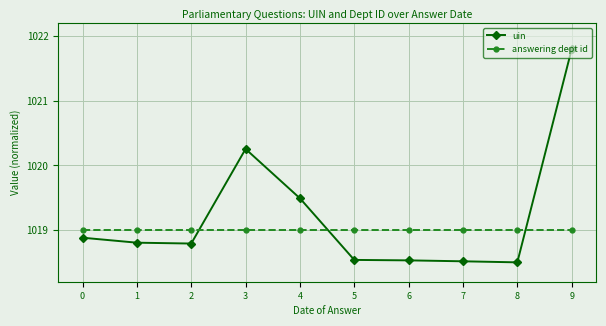

What is the value of the uin point at the 2nd from the left?

1018.8